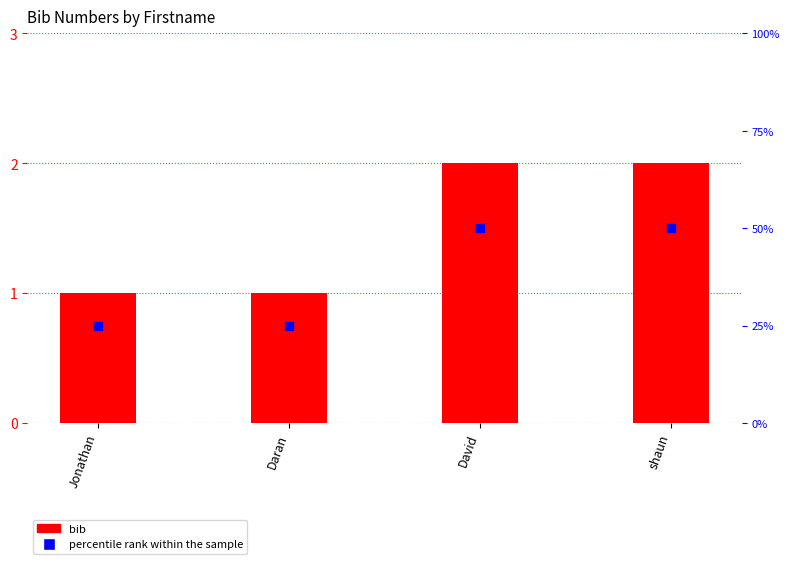

Which series contains the lowest Y value?

bib